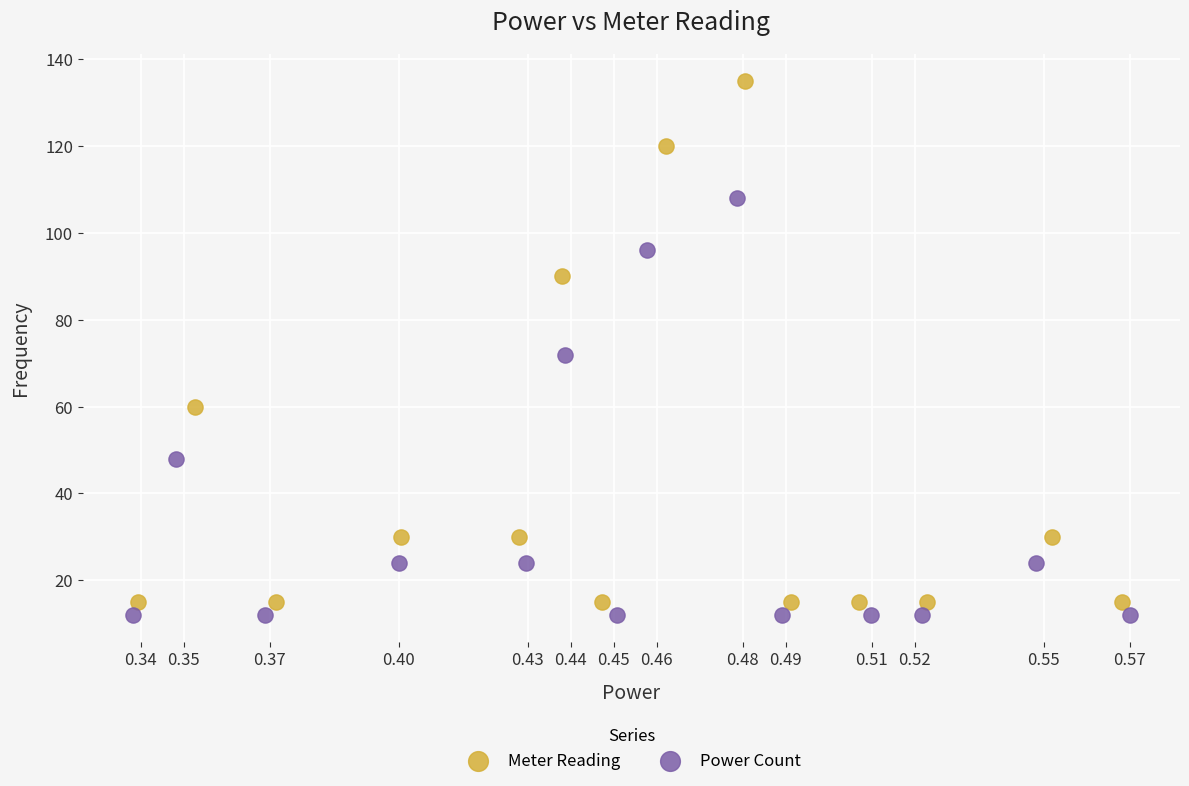

What are all the series names shown in the legend?

Meter Reading, Power Count